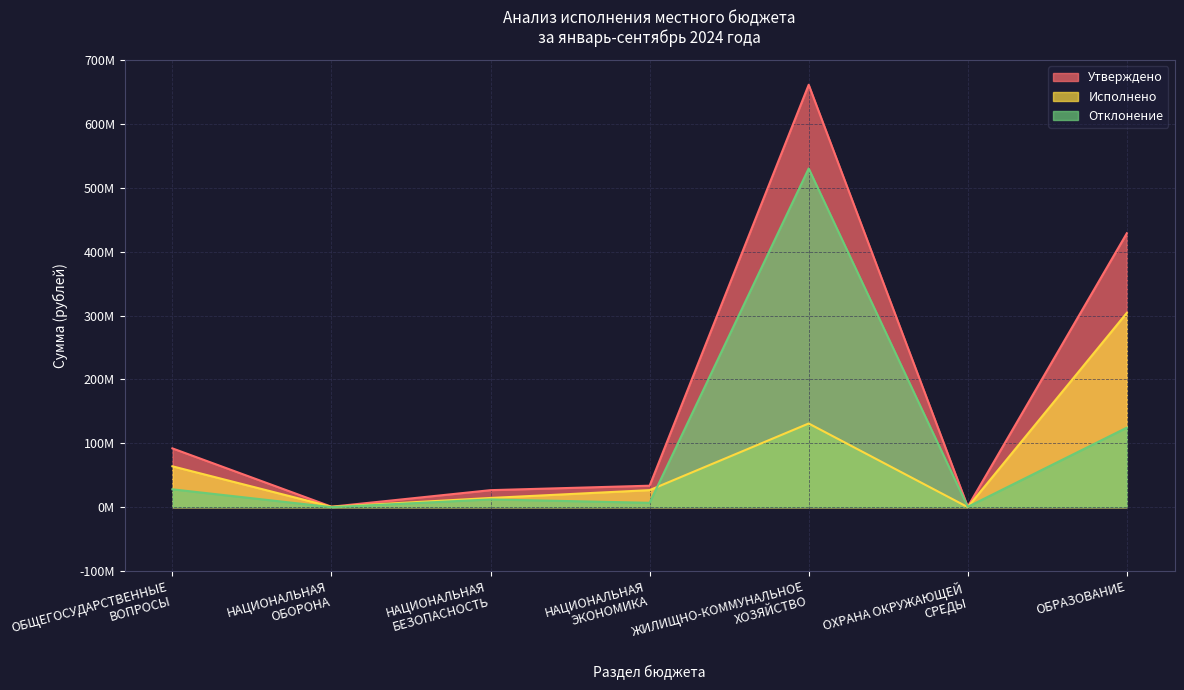

Is the value of Утверждено at НАЦИОНАЛЬНАЯ
БЕЗОПАСНОСТЬ greater than the value of Отклонение at ОБРАЗОВАНИЕ?

No